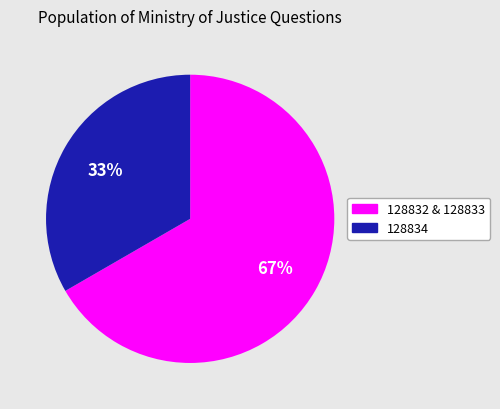

To the nearest percent, what is the average slice percentage?

50%